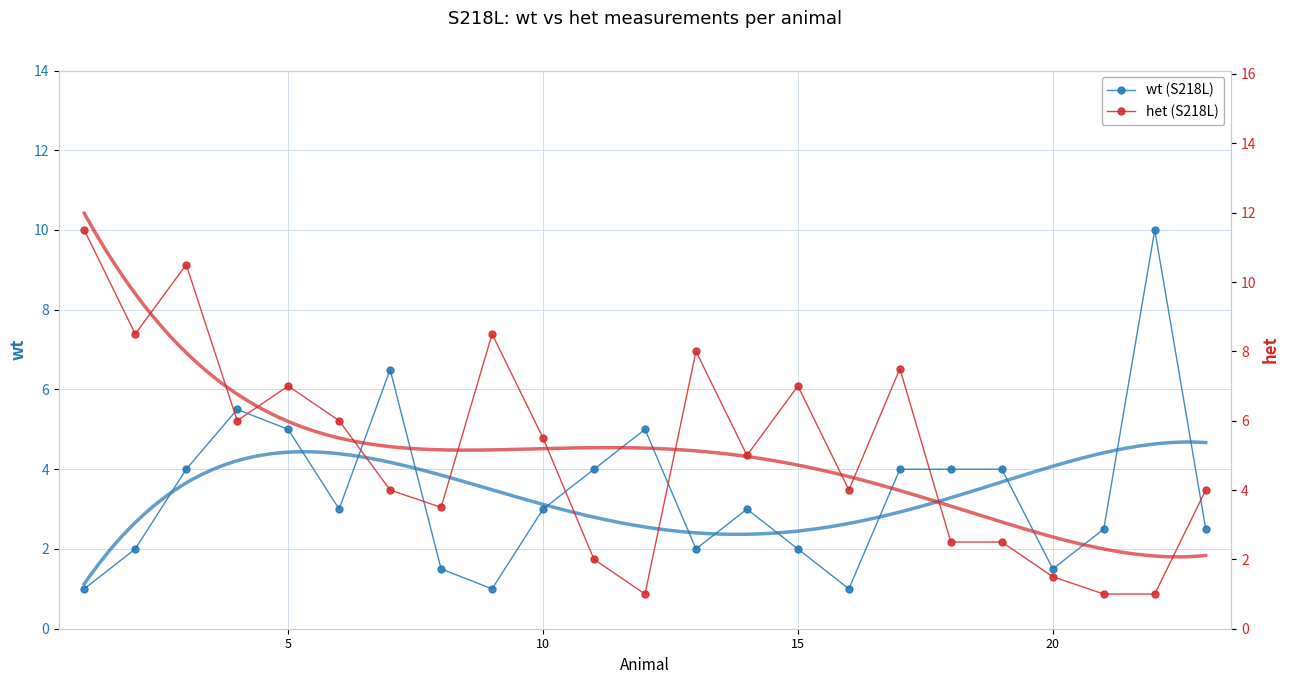

What are all the series names shown in the legend?

wt (S218L), het (S218L)